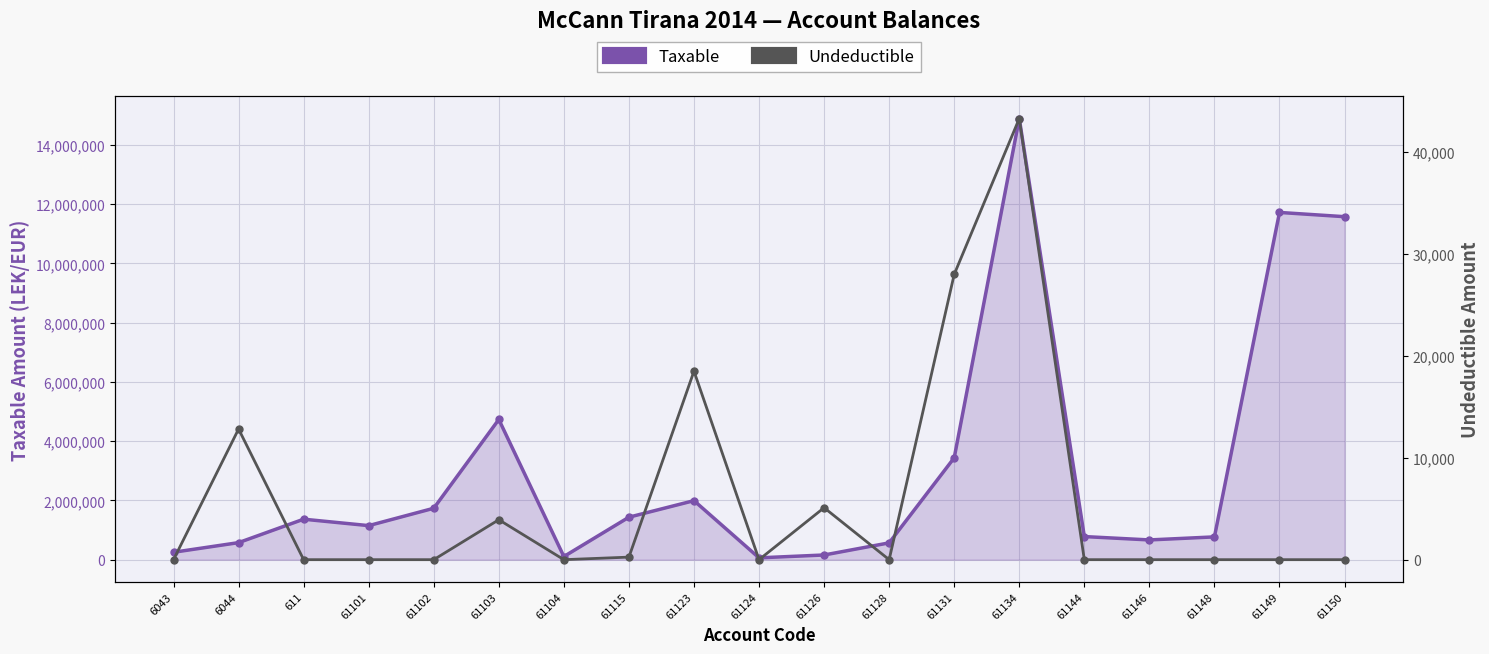

Which series has the largest total across all categories?

Taxable